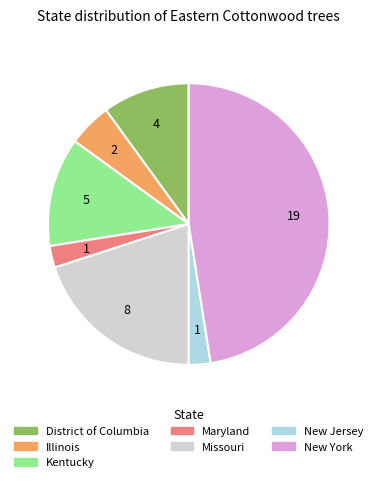

Is the sum of Kentucky and Illinois greater than half?

No